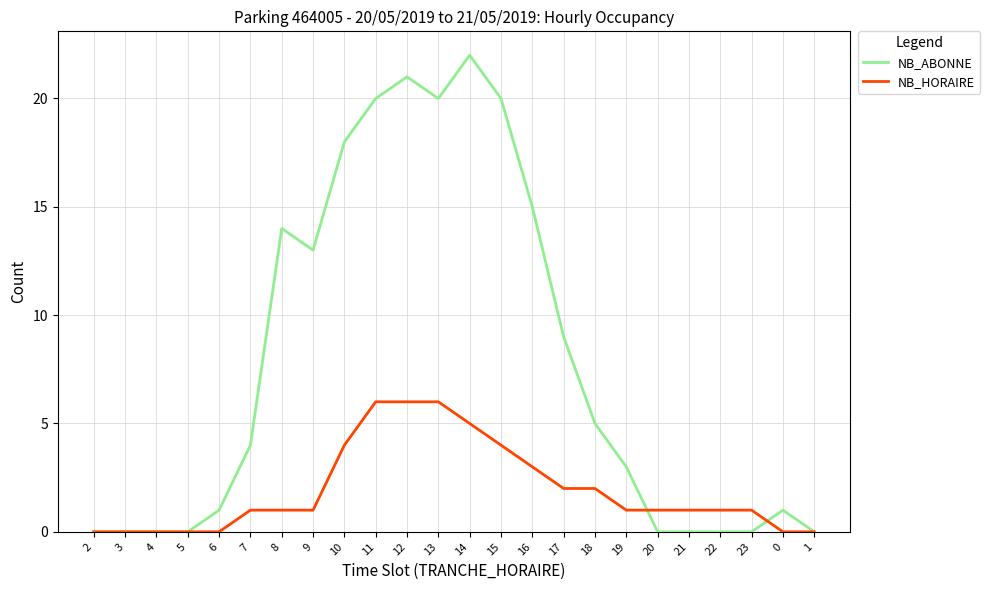

The value of NB_HORAIRE at 16 is 3. True or false?

True